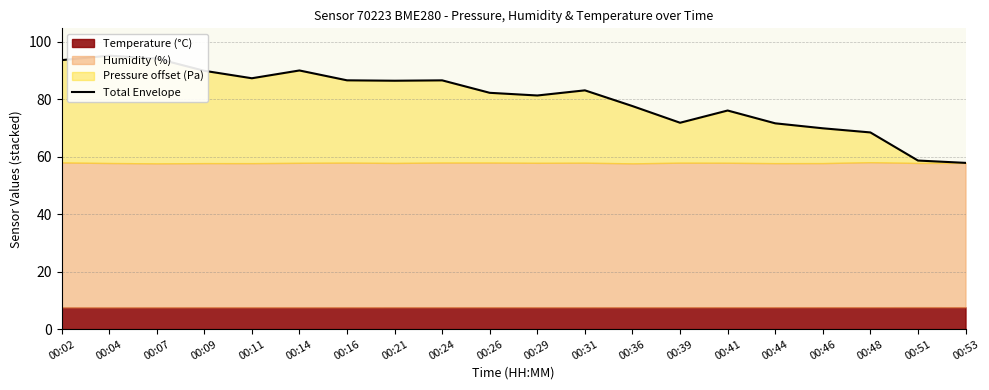

Does the chart display data point markers on the line(s)?

No